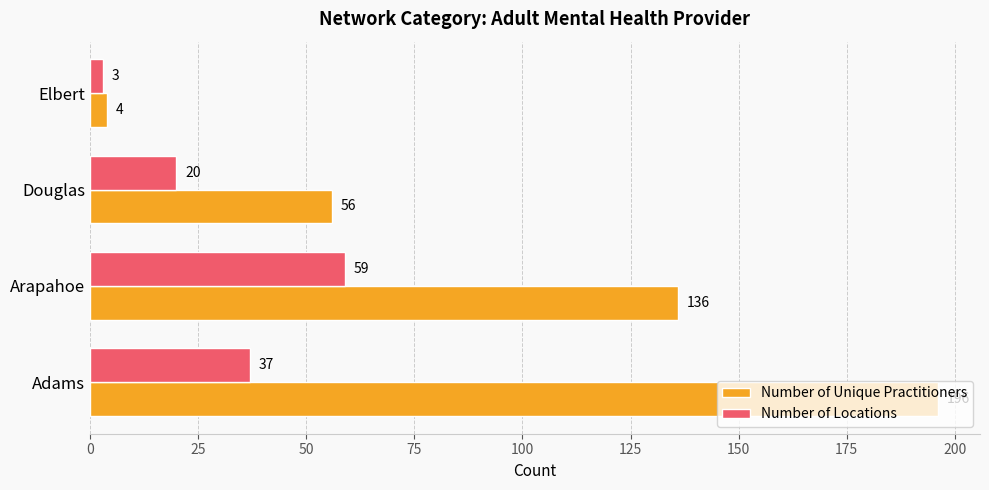

List the series in order of their peak value, lowest first.

Number of Locations, Number of Unique Practitioners